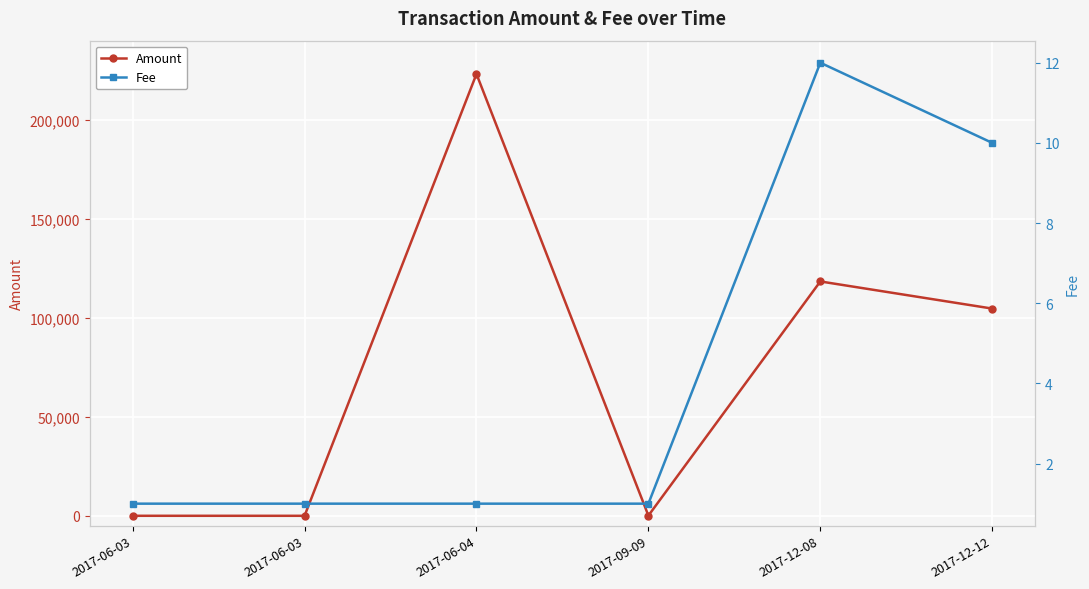

True or false: Fee and Amount cross at least once.

False